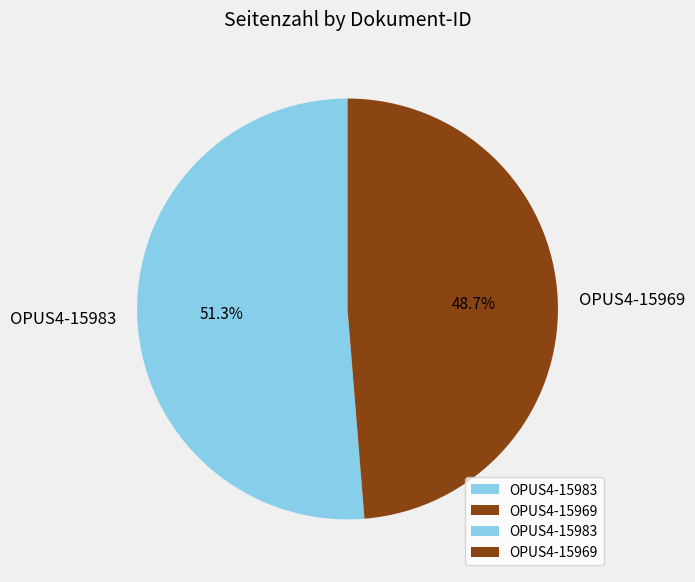

How many segments does this pie chart have?

2